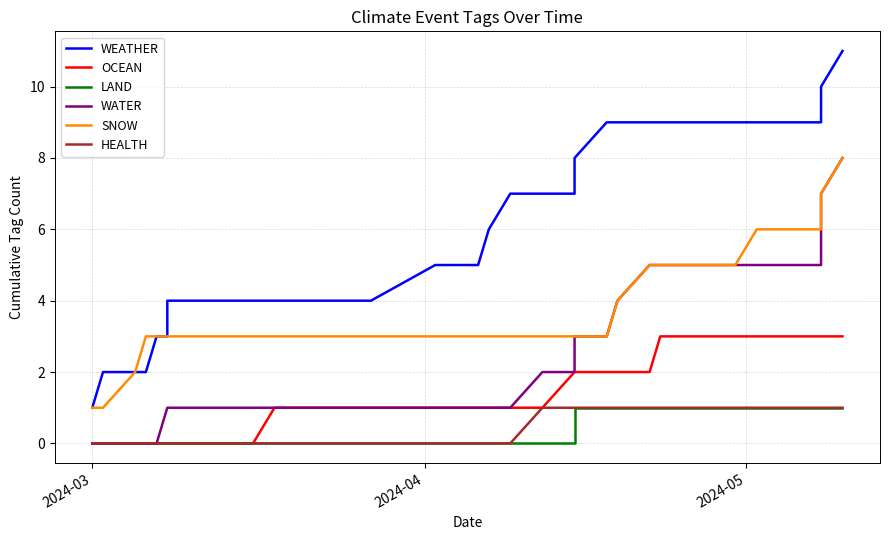

What is the average value of the WEATHER series?

6